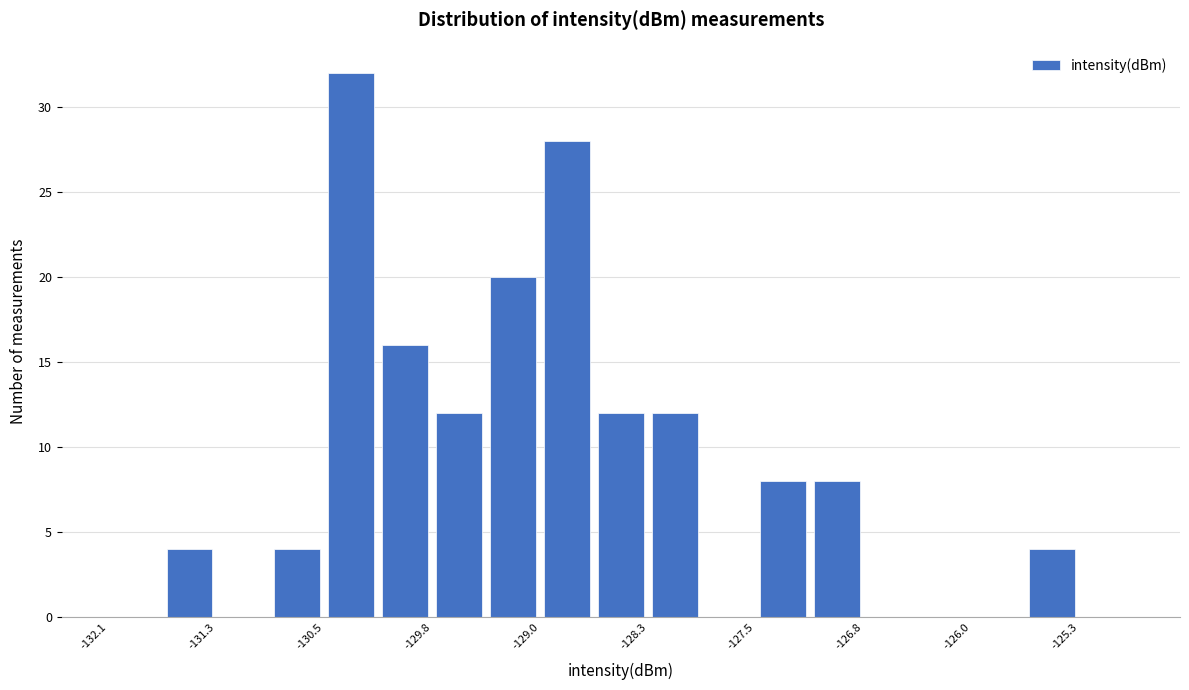

Read against the x-axis, roughly where is the centre of the tallest bar?

-130.4